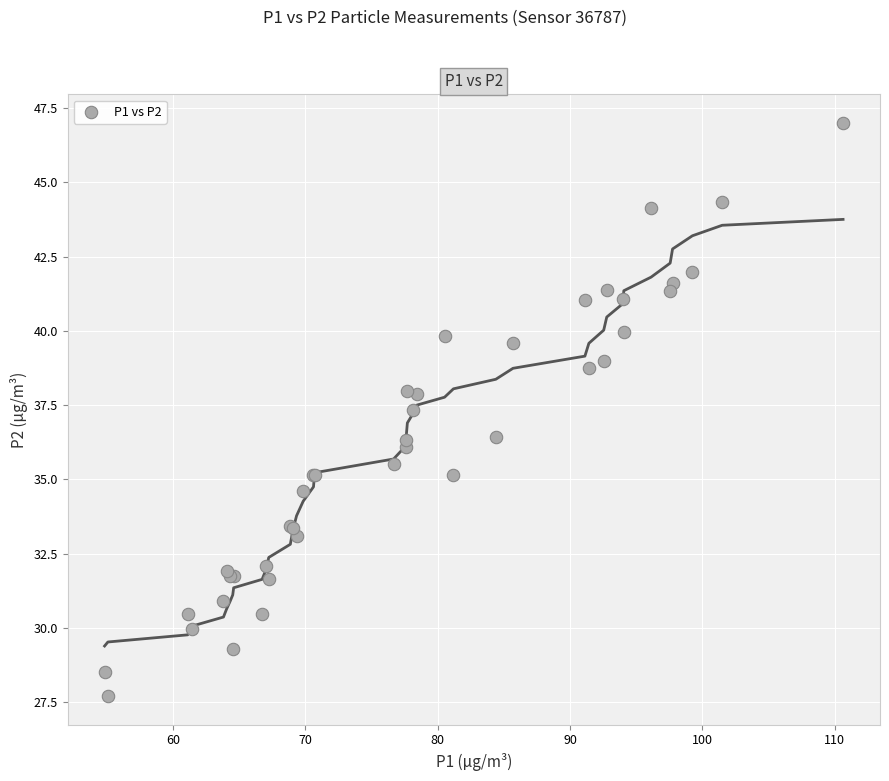

What Y value in the scatter plot is closest to 37?

37.3